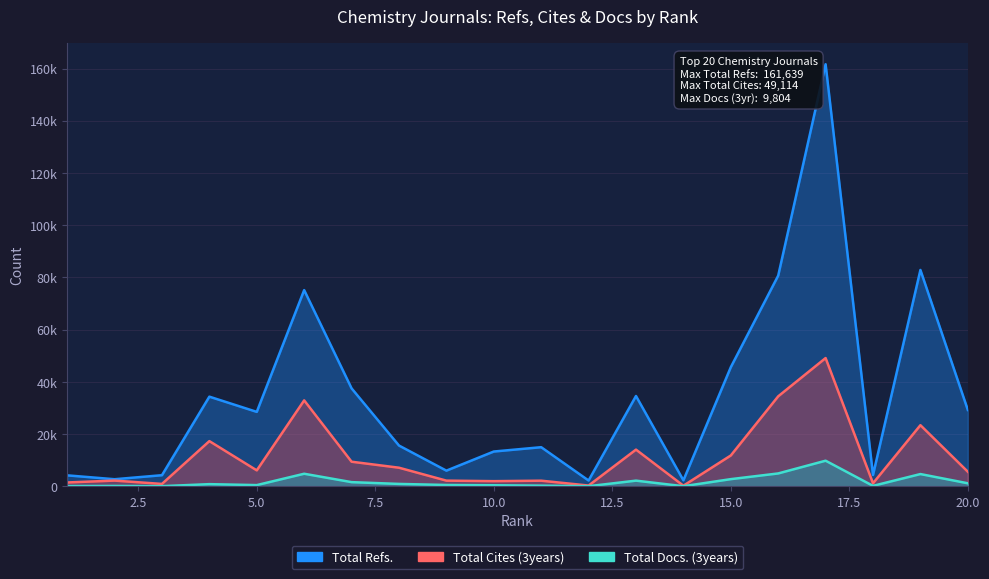

At which label is Total Cites (3years) closest to 24674?

19